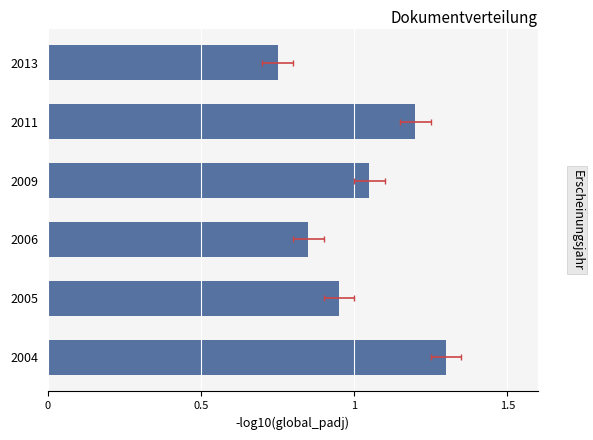

How many bars are there in total?

6